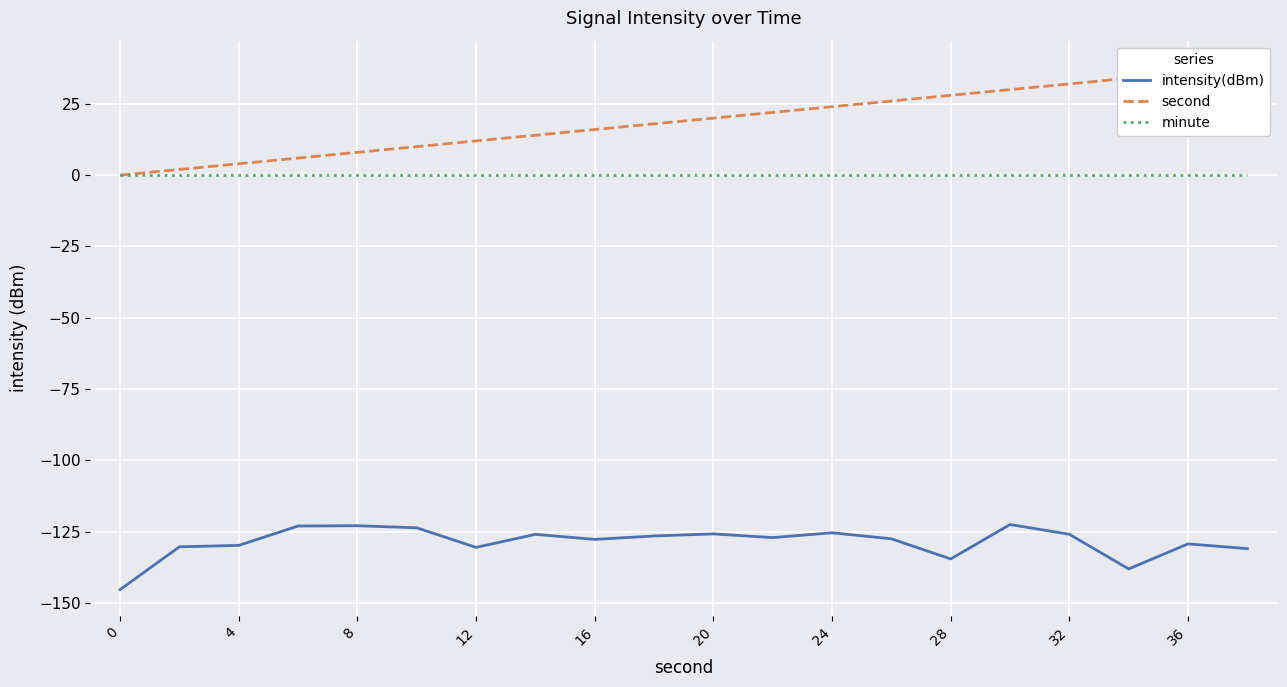

Reading left to right, what are all the values shown in this chart?

intensity(dBm): -145.4	-130.4	-129.9	-123.1	-123.0	-123.7	-130.6	-126.0	-127.8	-126.6	-125.8	-127.1	-125.5	-127.6	-134.6	-122.6	-126.0	-138.1	-129.3	-131.0
second: 0.0	2.0	4.0	6.0	8.0	10.0	12.0	14.0	16.0	18.0	20.0	22.0	24.0	26.0	28.0	30.0	32.0	34.0	36.0	38.0
minute: 0.0	0.0	0.0	0.0	0.0	0.0	0.0	0.0	0.0	0.0	0.0	0.0	0.0	0.0	0.0	0.0	0.0	0.0	0.0	0.0